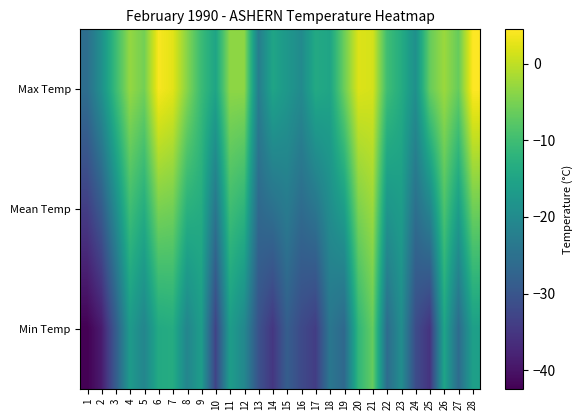

Which series has the largest range (max minus min)?

Min Temp